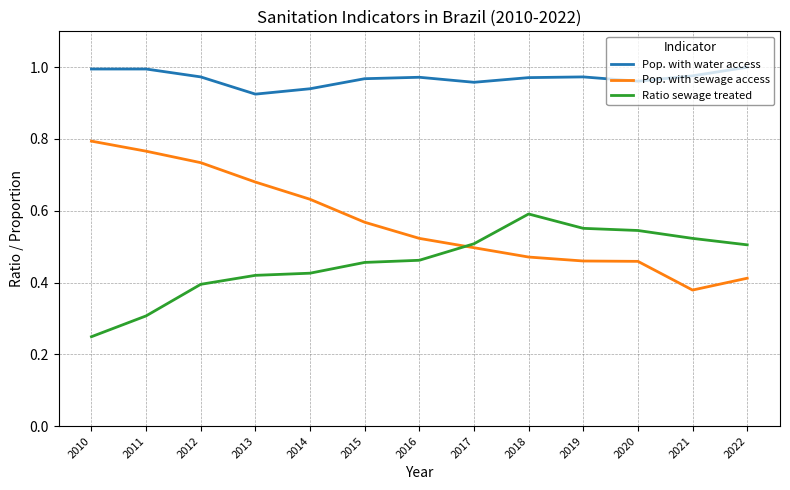

Is the value of Pop. with sewage access at 2011 greater than the value of Ratio sewage treated at 2015?

Yes